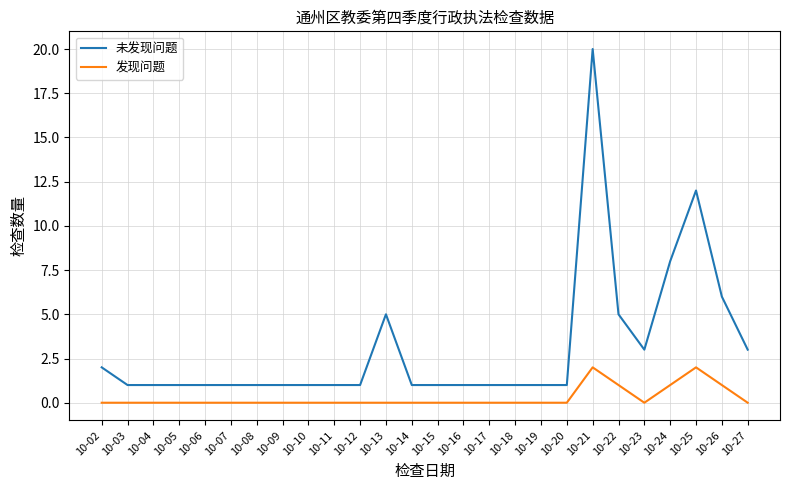

Reading right to left, list all the values displayed in this chart.

未发现问题: 10-27=3	10-26=6	10-25=12	10-24=8	10-23=3	10-22=5	10-21=20	10-20=1	10-19=1	10-18=1	10-17=1	10-16=1	10-15=1	10-14=1	10-13=5	10-12=1	10-11=1	10-10=1	10-09=1	10-08=1	10-07=1	10-06=1	10-05=1	10-04=1	10-03=1	10-02=2
发现问题: 10-27=0	10-26=1	10-25=2	10-24=1	10-23=0	10-22=1	10-21=2	10-20=0	10-19=0	10-18=0	10-17=0	10-16=0	10-15=0	10-14=0	10-13=0	10-12=0	10-11=0	10-10=0	10-09=0	10-08=0	10-07=0	10-06=0	10-05=0	10-04=0	10-03=0	10-02=0